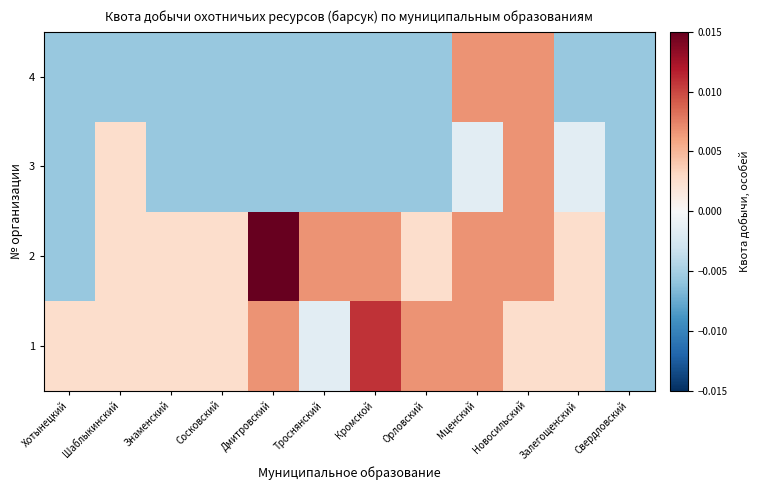

How many series are shown in this chart?

4